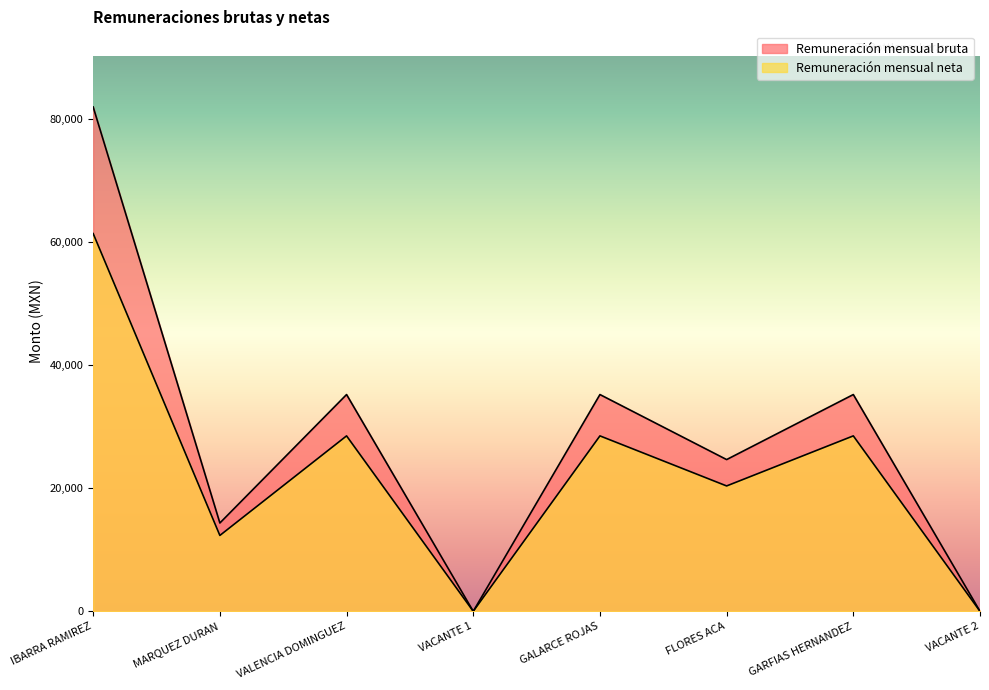

In Remuneración mensual neta, how many points are higher than both neighbors (excluding endpoints)?

3